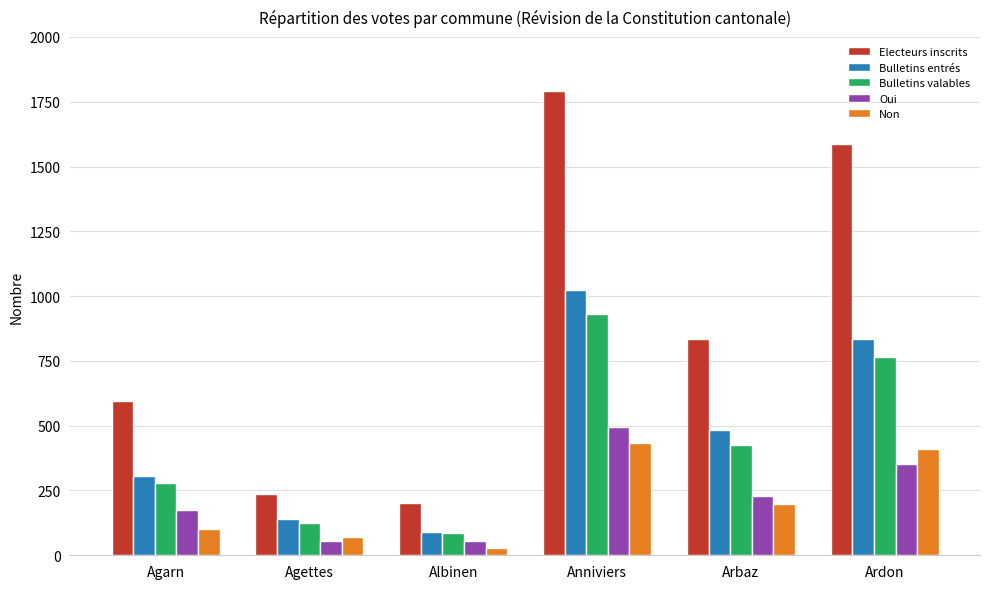

Does the chart contain stacked bars?

No